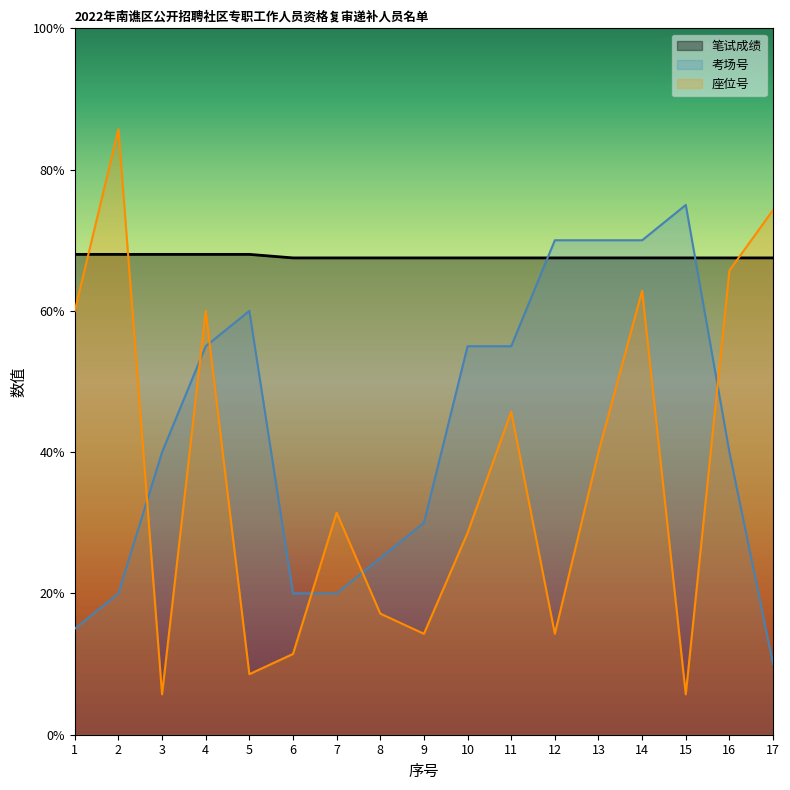

Rank the series at 14 from lowest to highest value.

座位号, 笔试成绩, 考场号